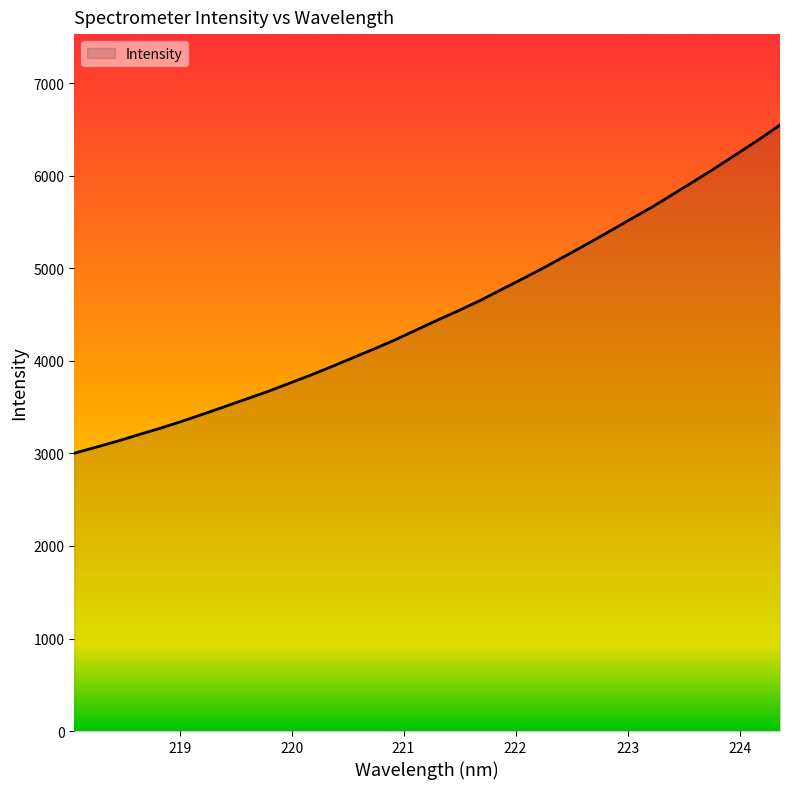

What is the difference between the maximum and minimum values?

3547.1